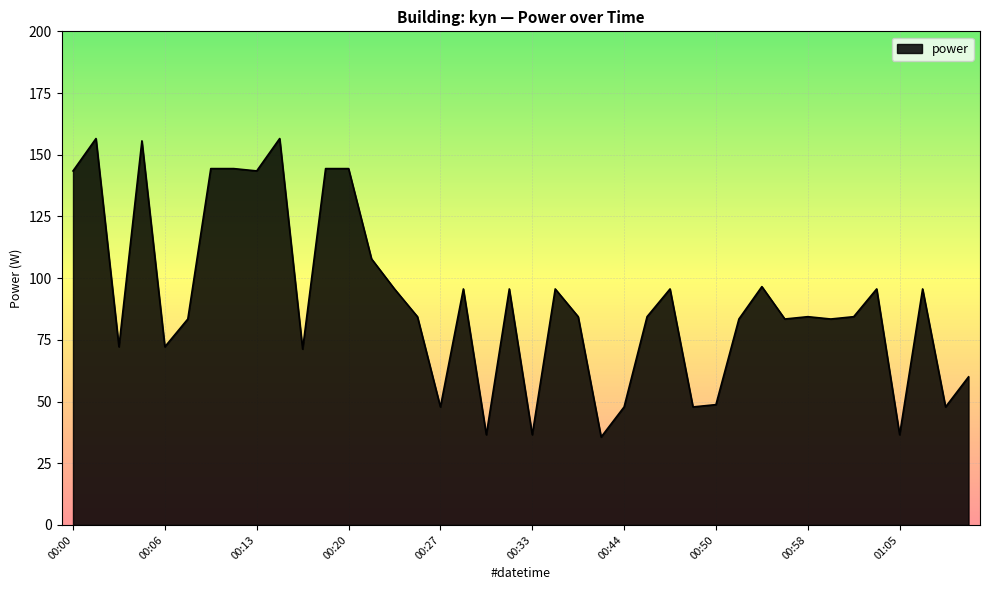

True or false: the data has more than 0 interior local peaks.

True